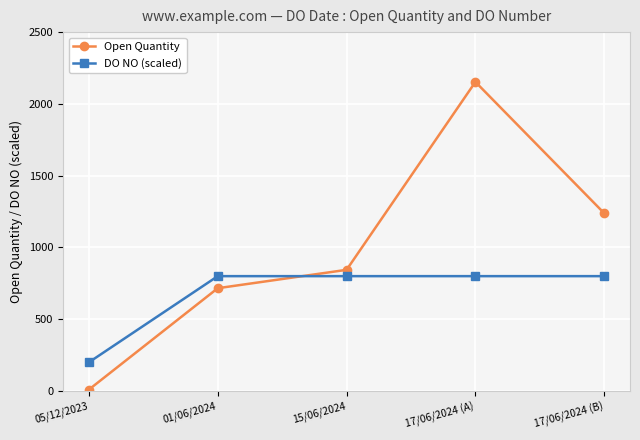

How many data points in DO NO (scaled) are above 799?

4